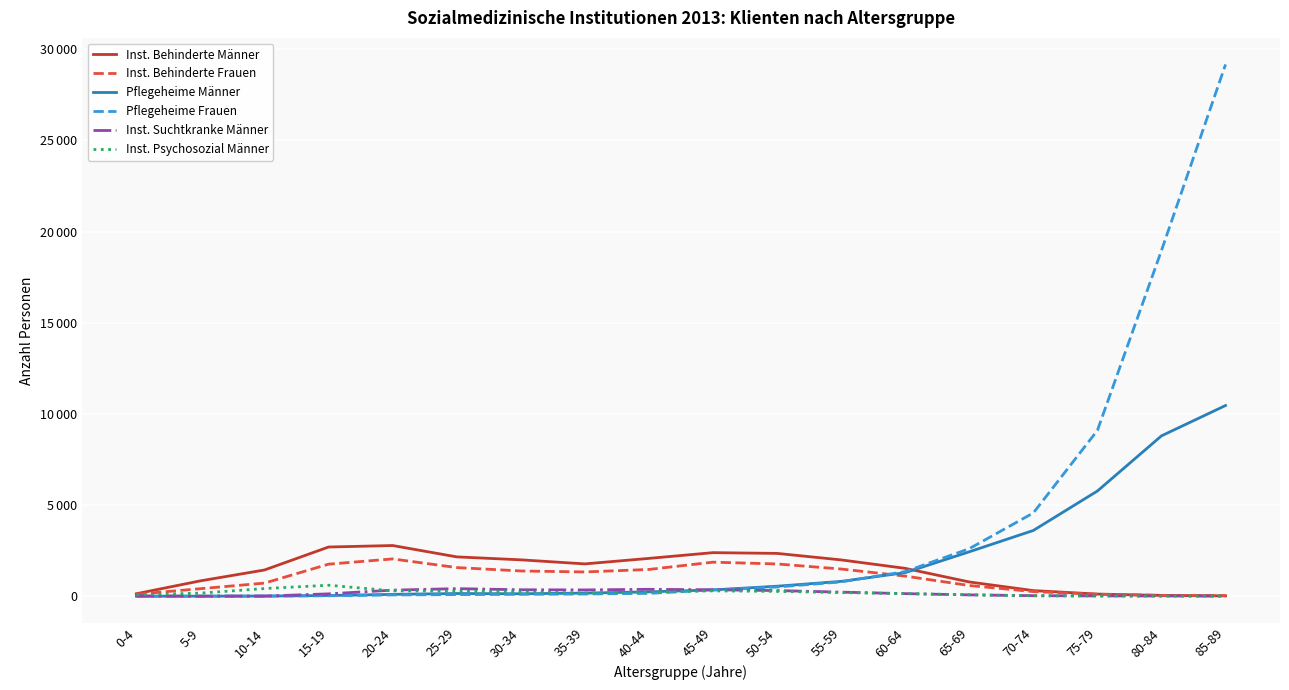

How many interior local peaks does the Pflegeheime Männer series have?

1